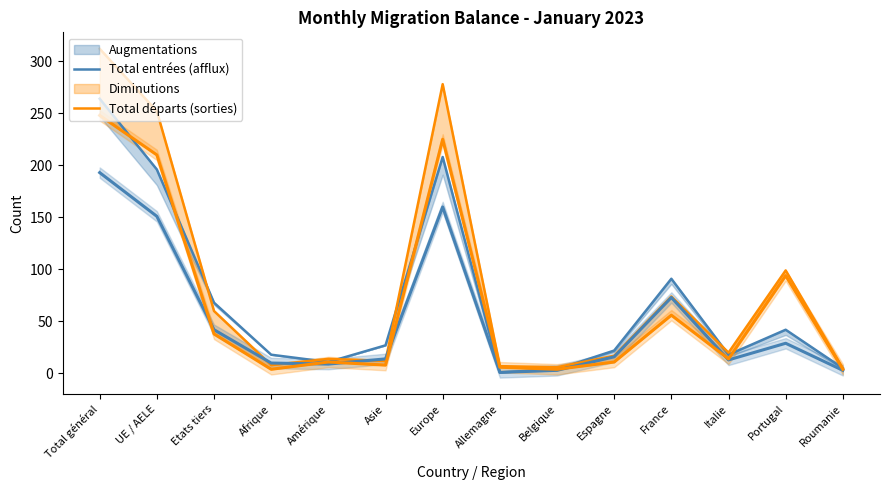

Where is the first local minimum for Total départs (sorties)?

Afrique